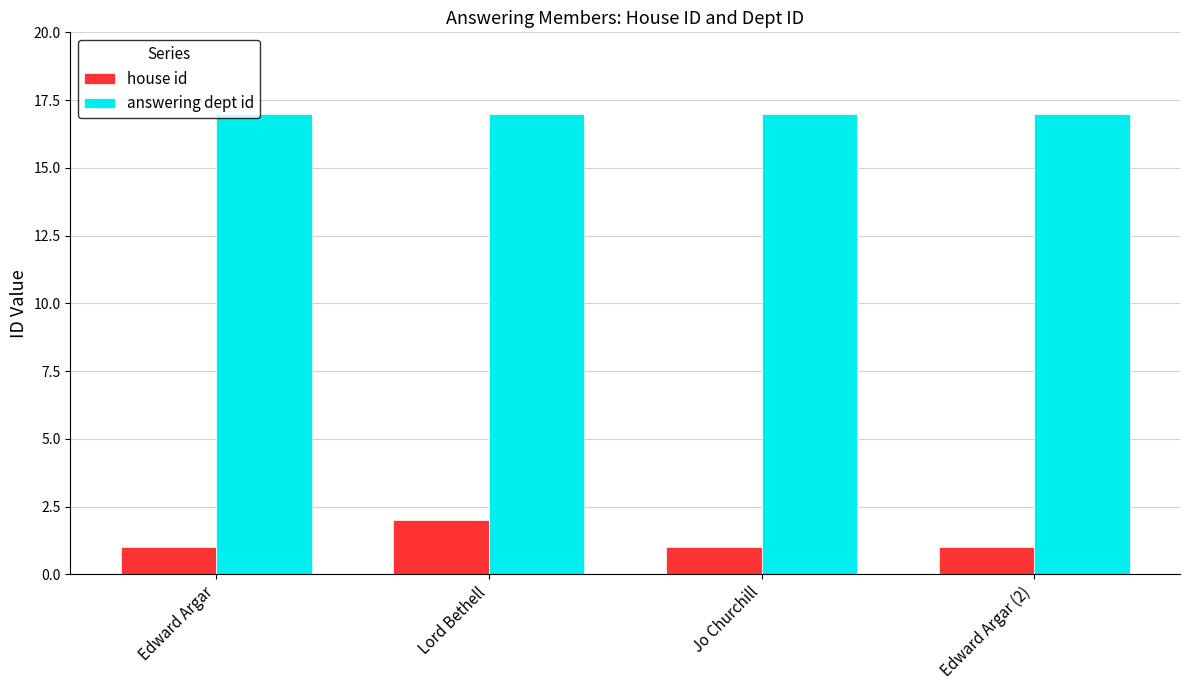

At which category is the sum across all series the highest?

Lord Bethell